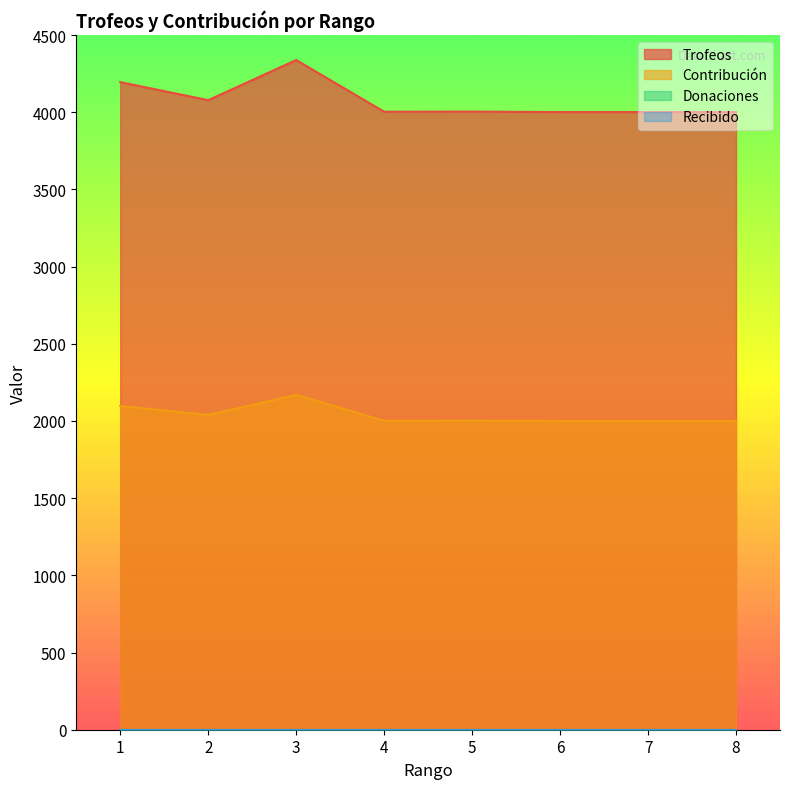

True or false: Trofeos and Contribución intersect in this chart.

False